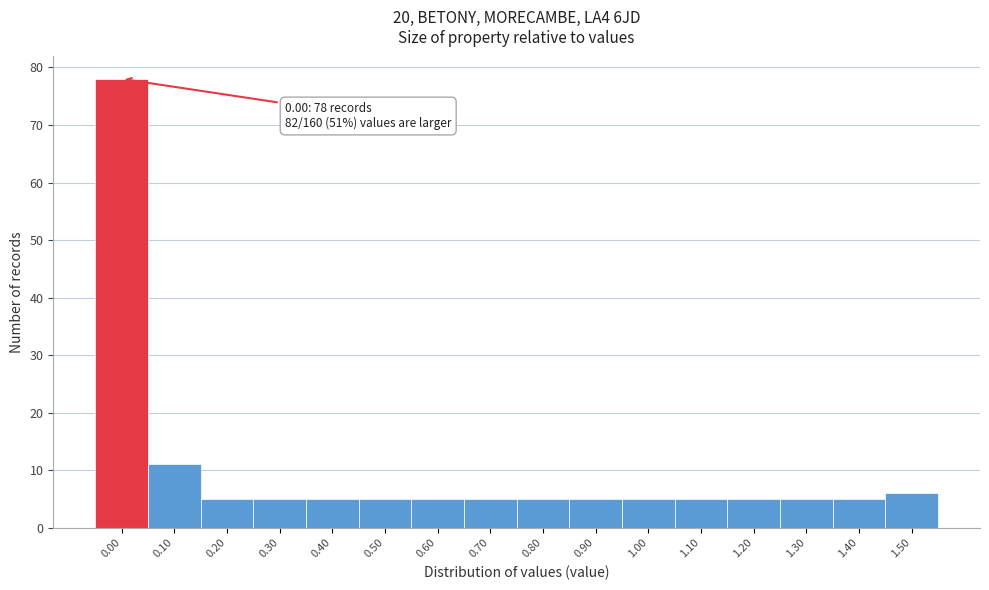

Reading right to left, extract all data points from this chart.

6	5	5	5	5	5	5	5	5	5	5	5	5	5	11	78